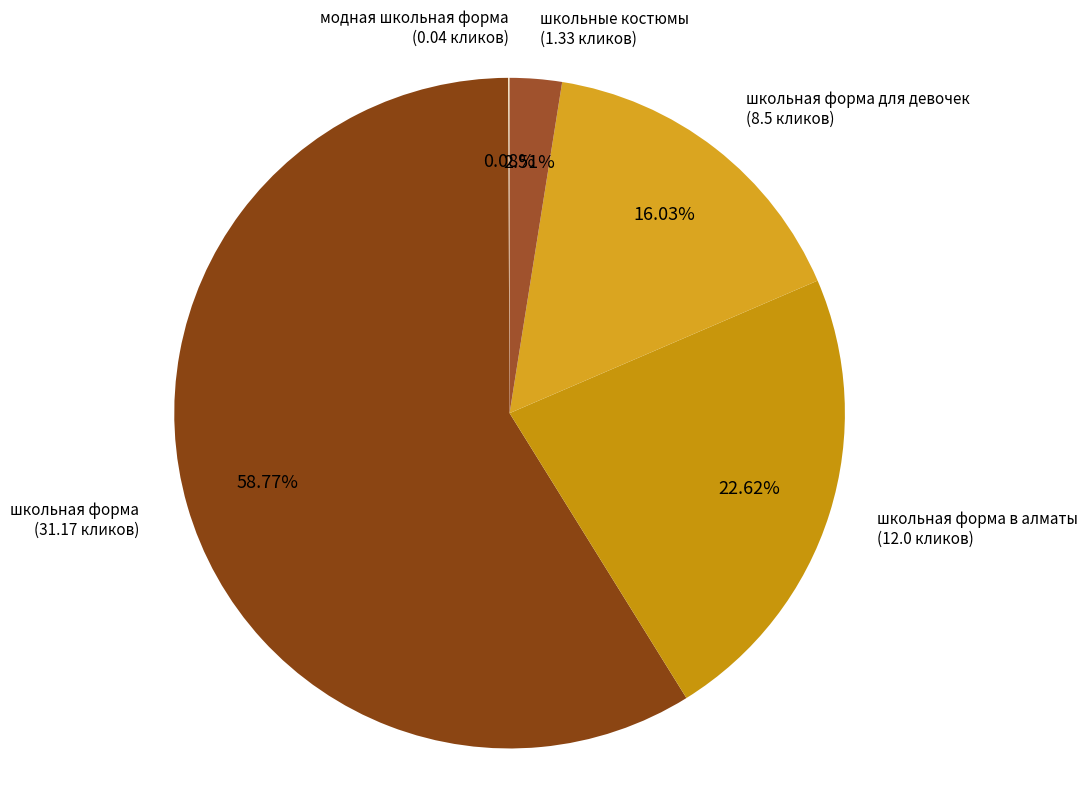

Combined, do школьная форма в алматы and школьные костюмы account for over 50%?

No